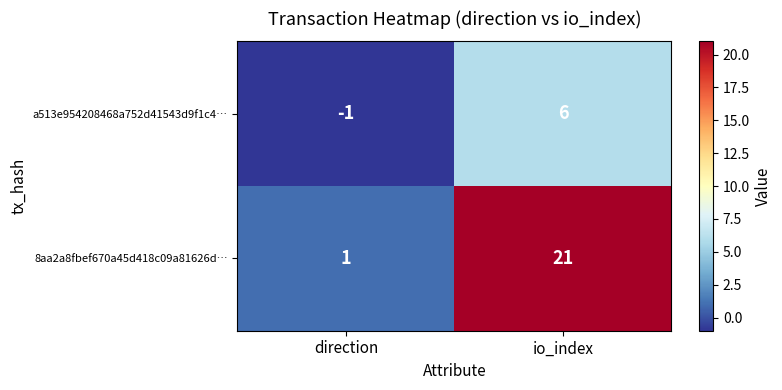

What is the total value across all series at io_index?

27